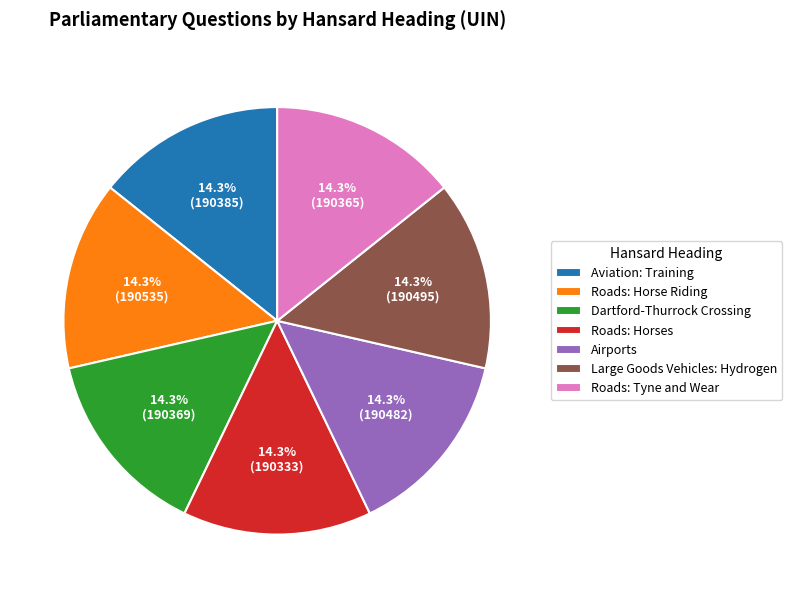

How many slices are in this pie chart?

7